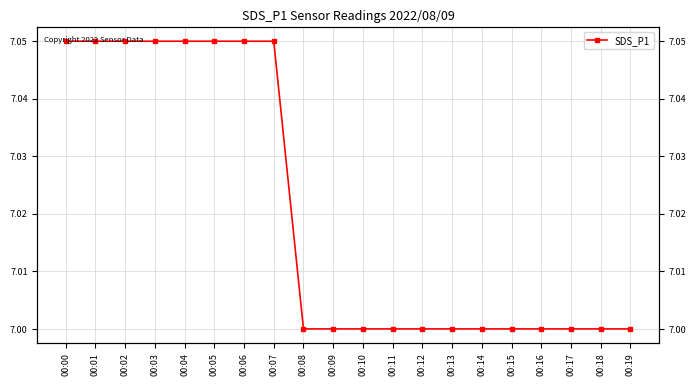

What is the sum of all values?

140.4